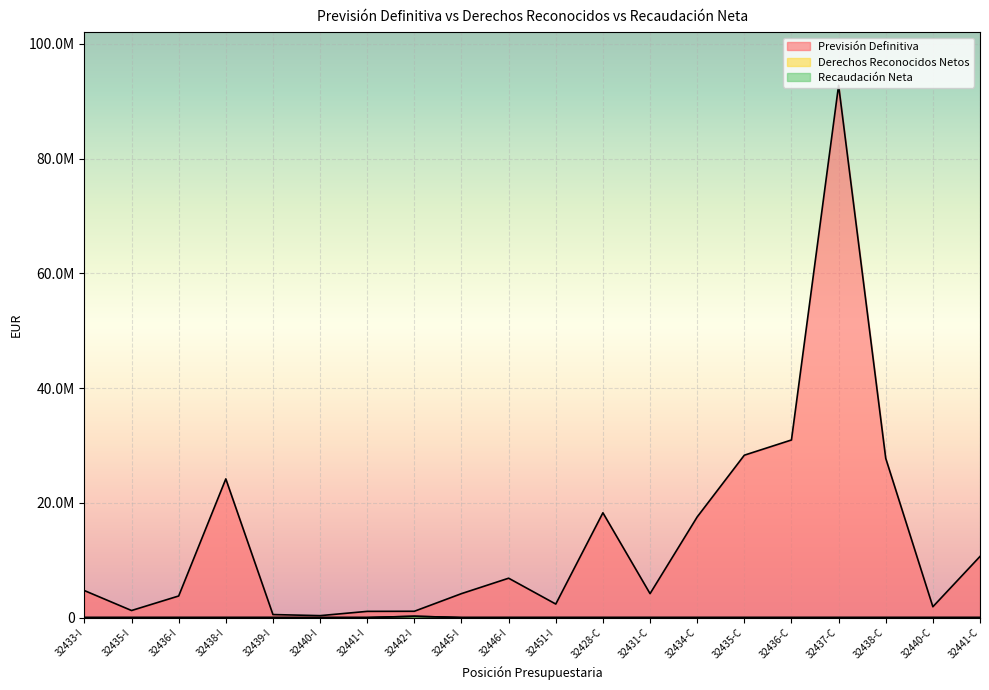

At which category is the sum across all series the highest?

32437-C